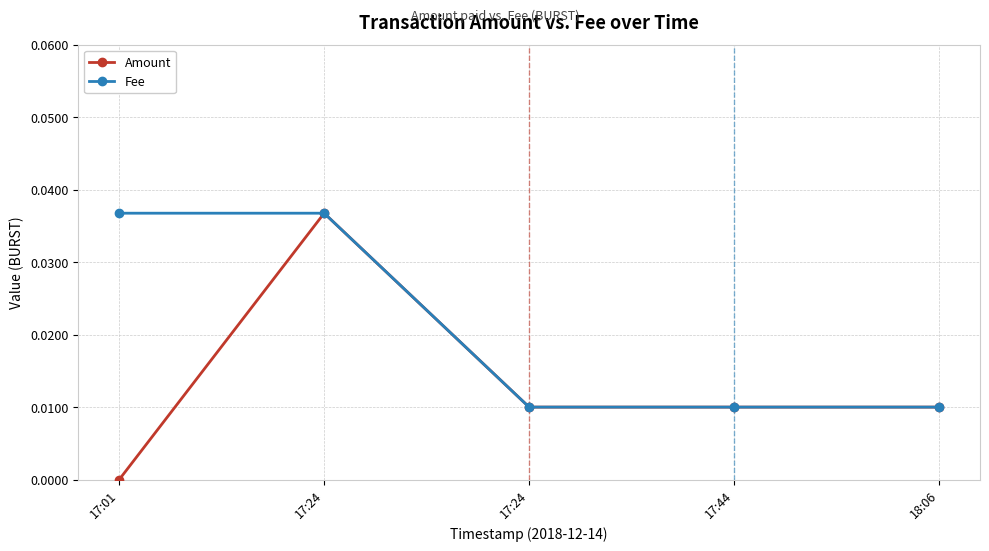

Reading left to right, extract all data points from this chart.

Amount: 17:01=0.0	17:24=0.0	17:24=0.0	17:44=0.0	18:06=0.0
Fee: 17:01=0.0	17:24=0.0	17:24=0.0	17:44=0.0	18:06=0.0